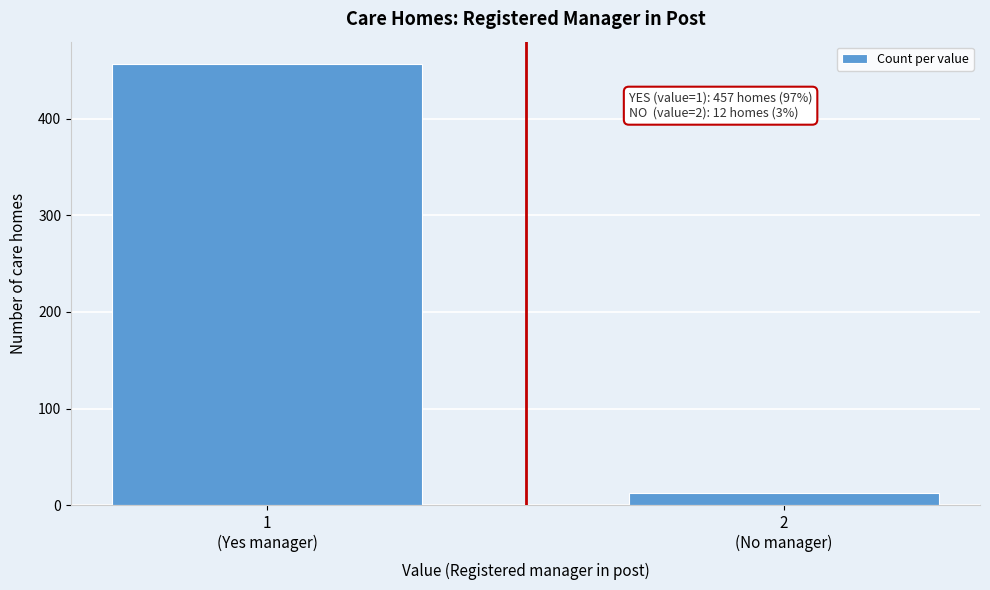

Reading left to right, transcribe all the data shown in this chart.

457	12